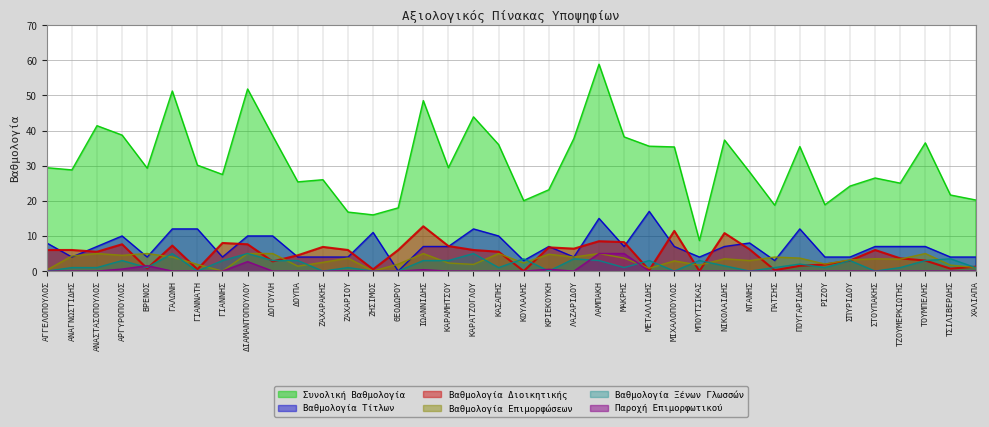

How many categories are shown in the chart?

38